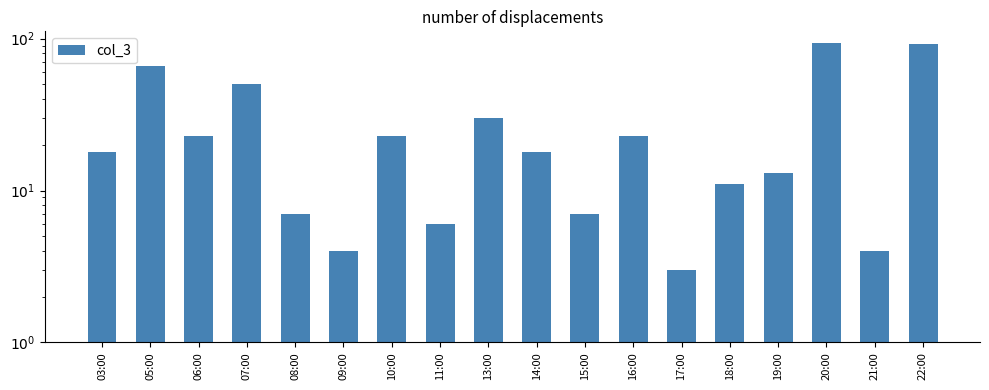

At which label does the data first exceed 18?

05:00